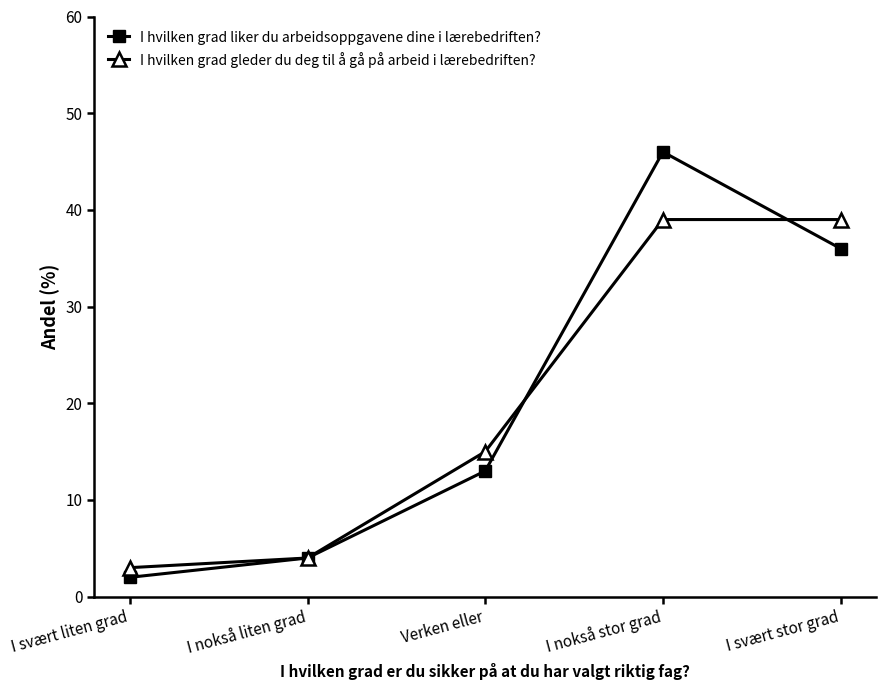

At I svært liten grad, list the series in order from largest to smallest.

I hvilken grad gleder du deg til å gå på arbeid i lærebedriften?, I hvilken grad liker du arbeidsoppgavene dine i lærebedriften?